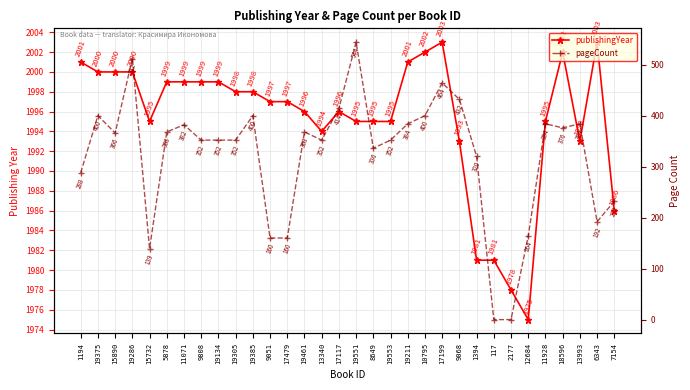

What is the highest value of the pageCount series?

544